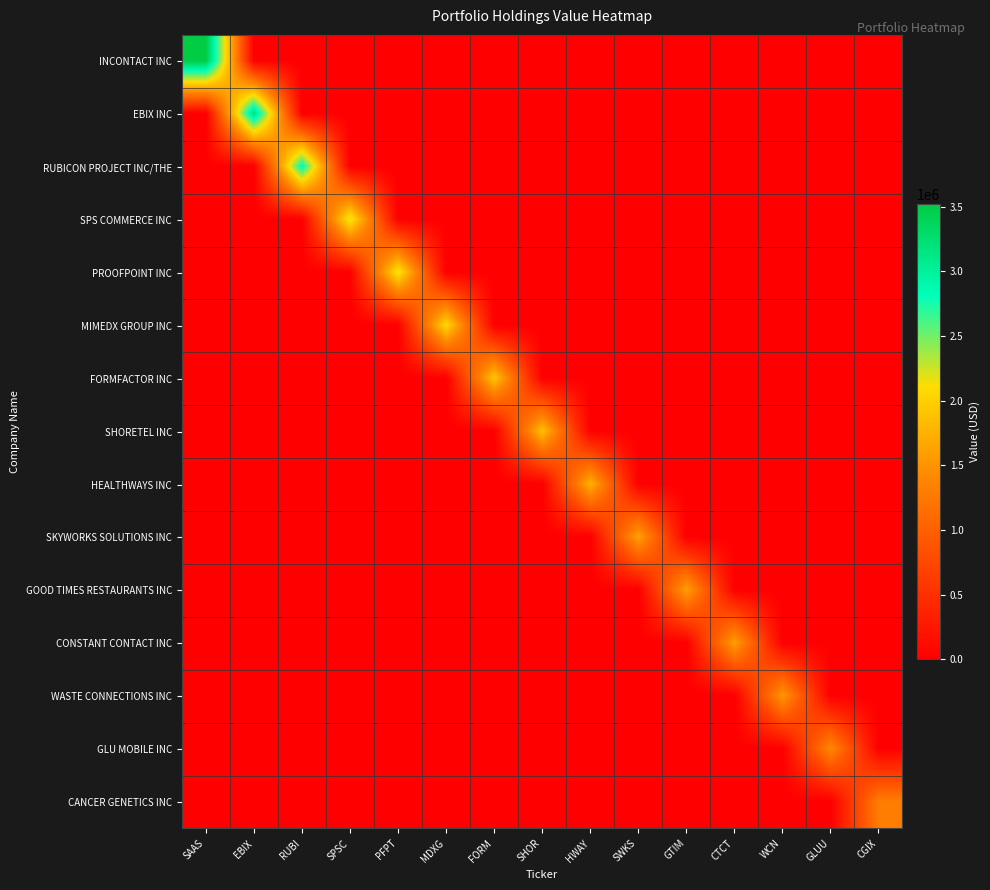

How many distinct data groups are displayed?

15